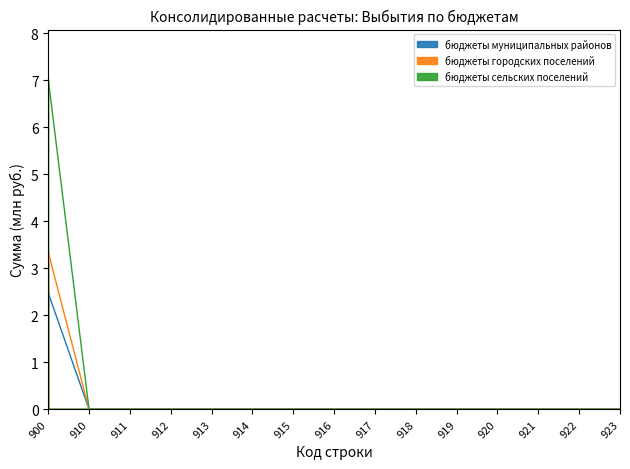

List the series in order of their overall mean, highest first.

бюджеты сельских поселений, бюджеты городских поселений, бюджеты муниципальных районов